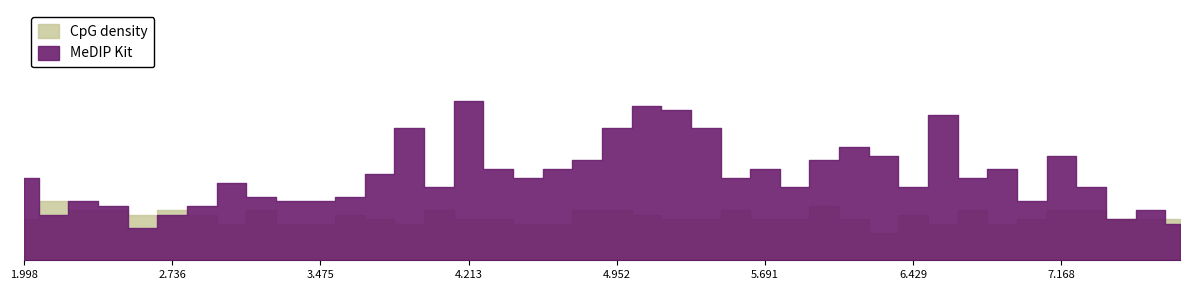

What are all the series names shown in the legend?

CpG density, MeDIP Kit